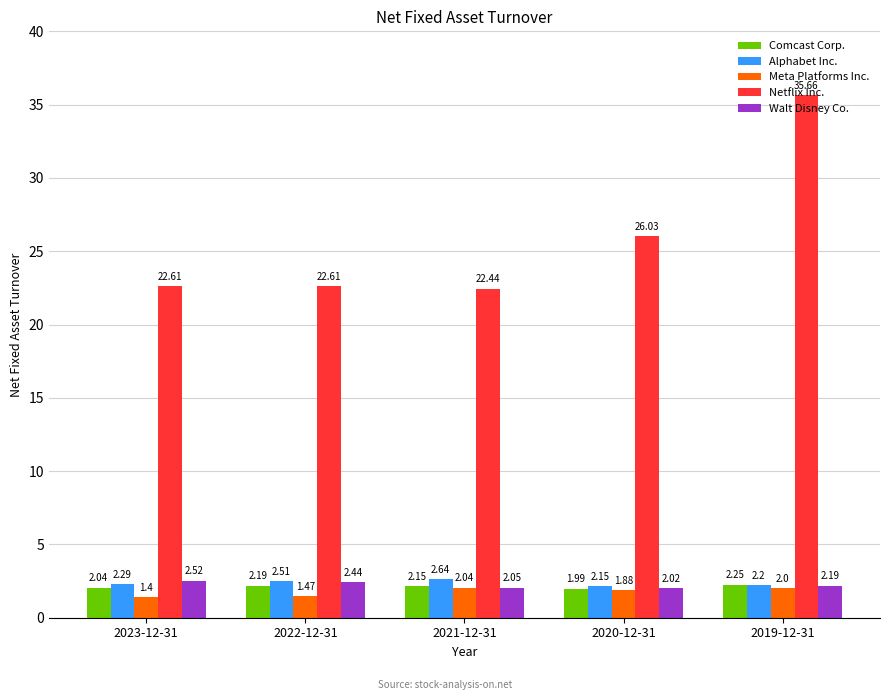

Where is Meta Platforms Inc. nearest to the value 1?

2023-12-31